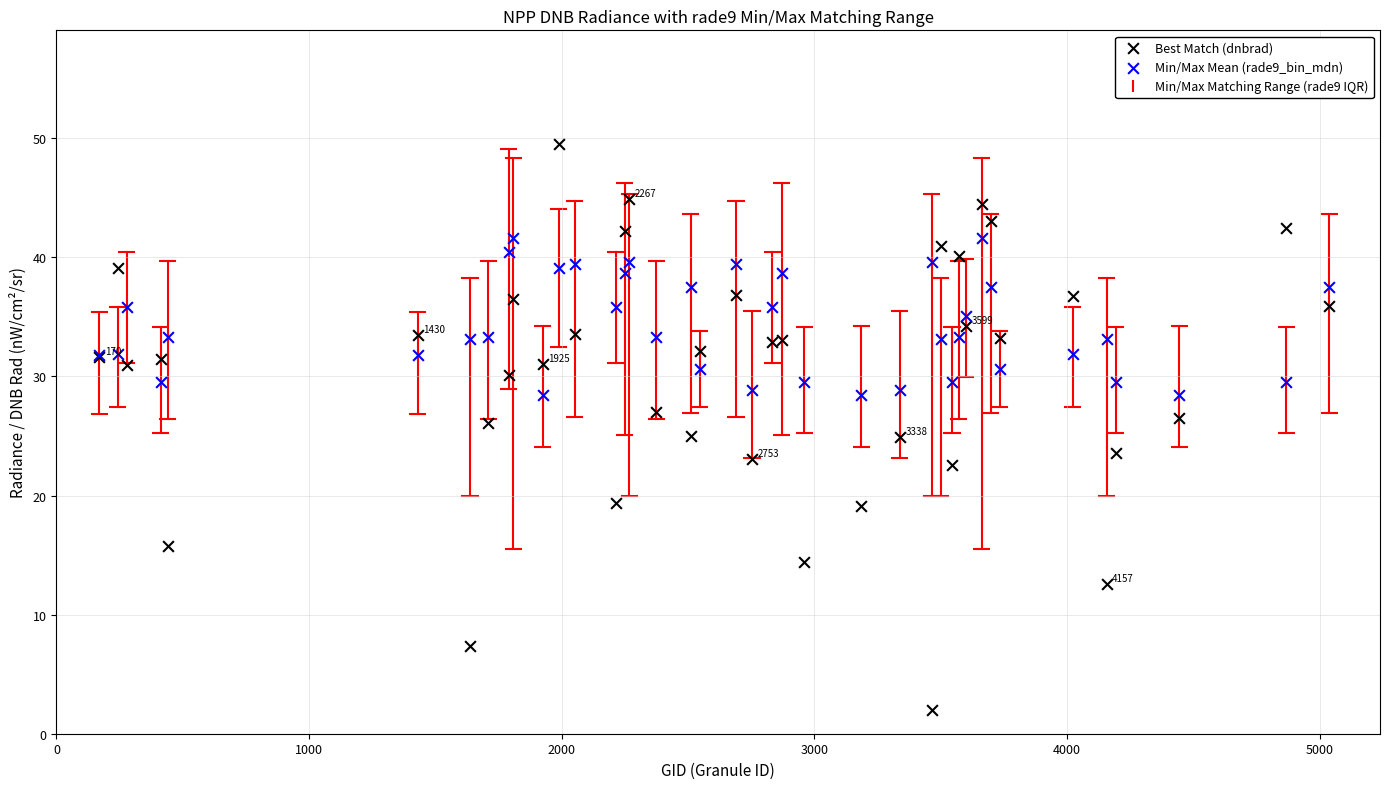

Which series reaches the maximum Y coordinate?

Best Match (dnbrad)